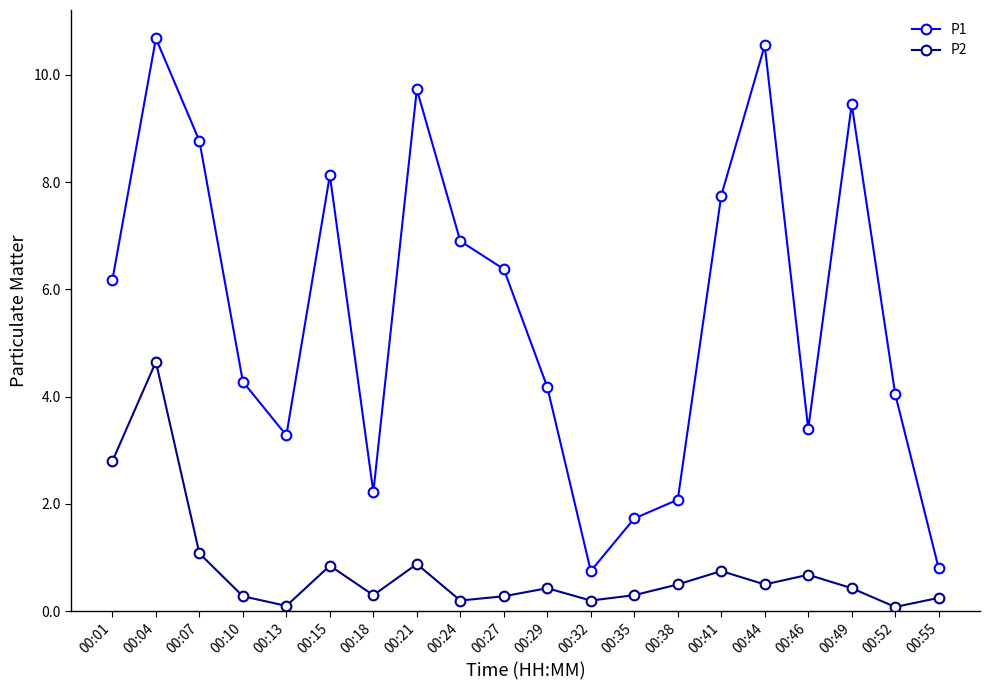

At 00:46, list the series in order from largest to smallest.

P1, P2